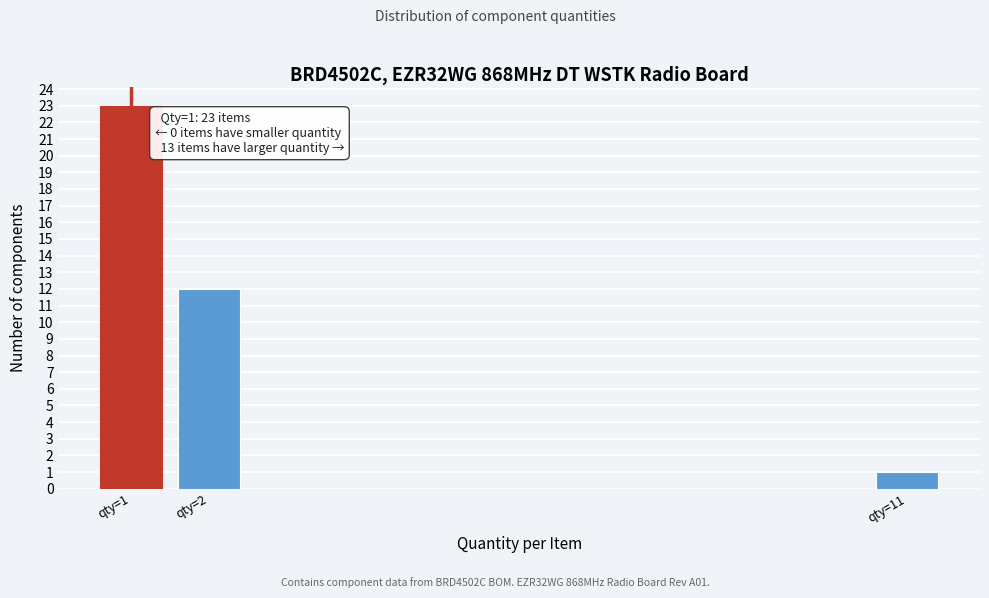

Reading right to left, what are all the values shown in this chart?

qty=11=1	qty=2=12	qty=1=23